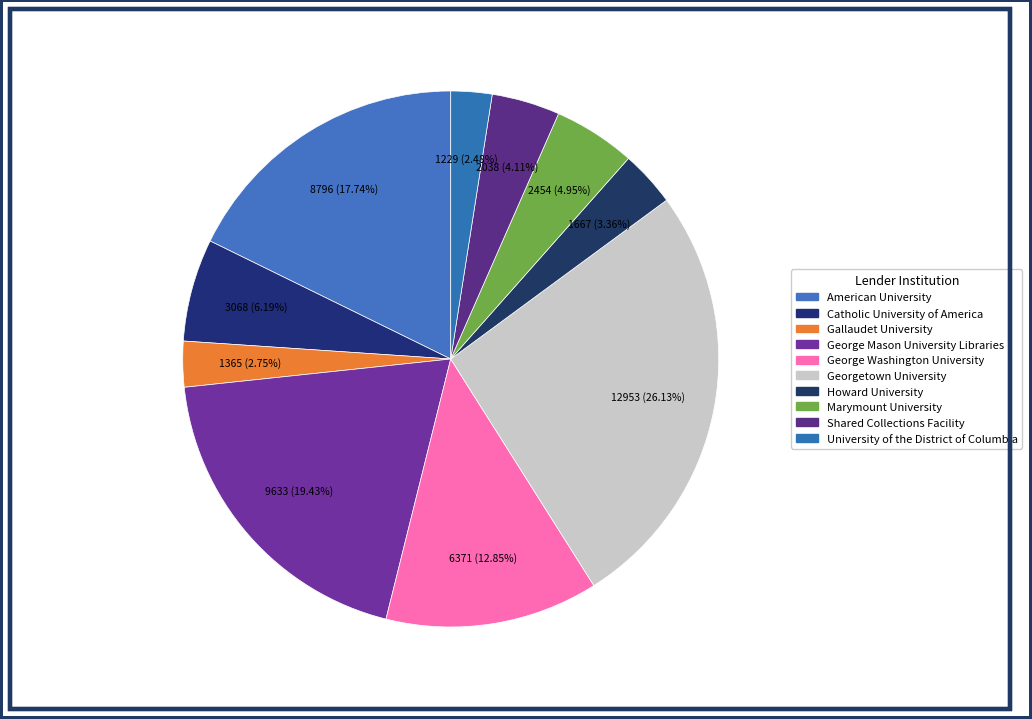

True or false: Gallaudet University accounts for 14% of the total.

False